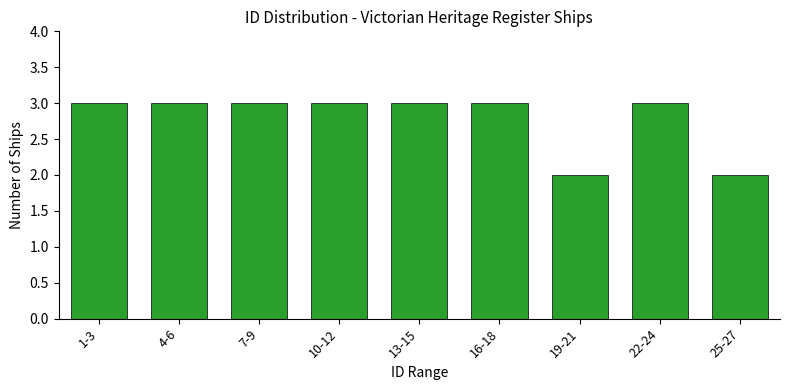

Reading left to right, what are all the values shown in this chart?

1-3=3	4-6=3	7-9=3	10-12=3	13-15=3	16-18=3	19-21=2	22-24=3	25-27=2